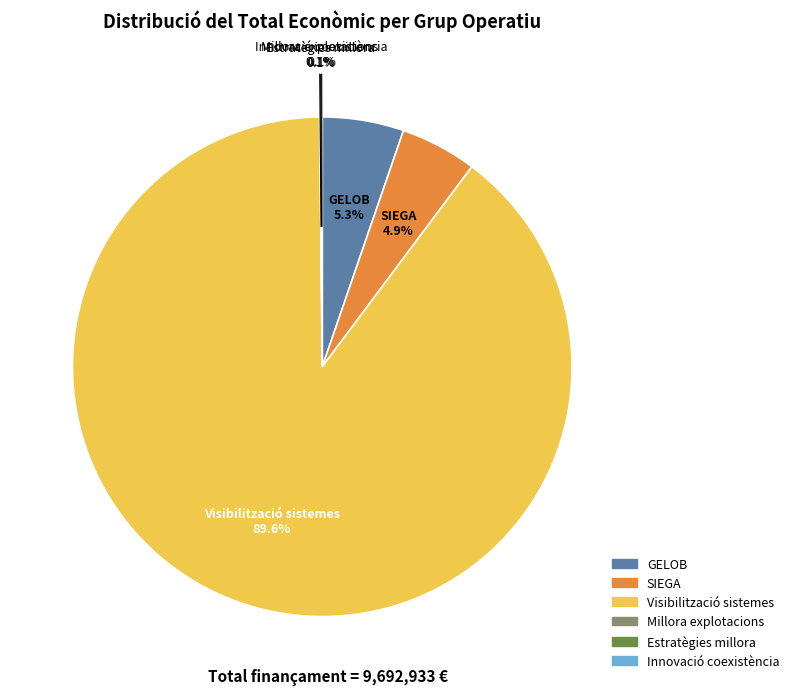

Which slice is the largest?

Visibilització sistemes